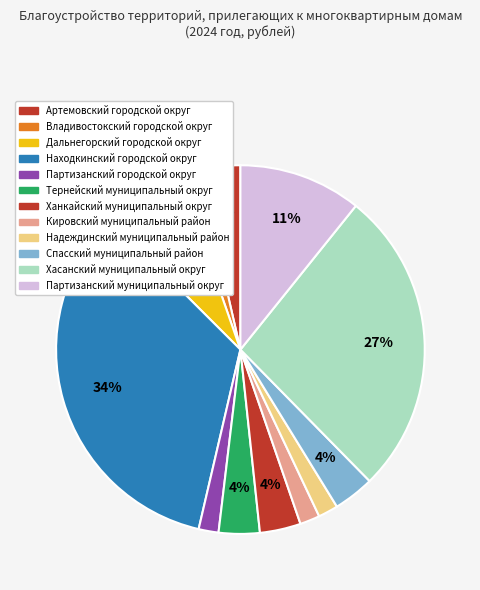

What percentage is the Дальнегорский городской округ slice, to the nearest percent?

7%